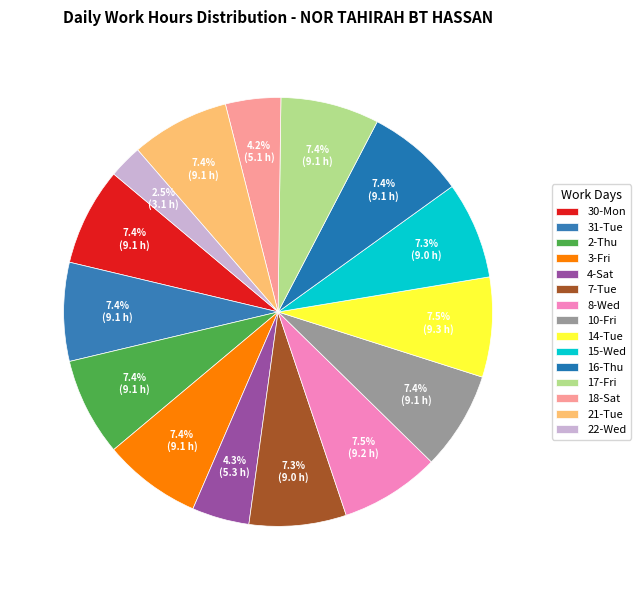

The 3-Fri slice represents 7% of the pie. True or false?

True